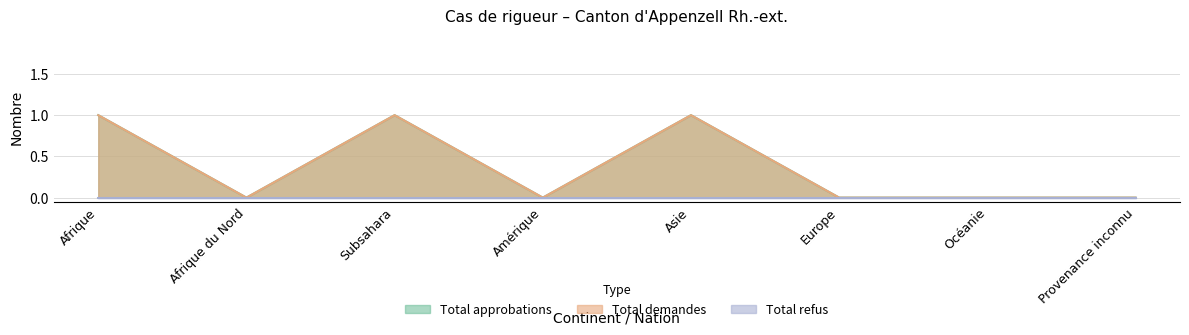

In Total demandes, how many points are lower than both neighbors (excluding endpoints)?

2